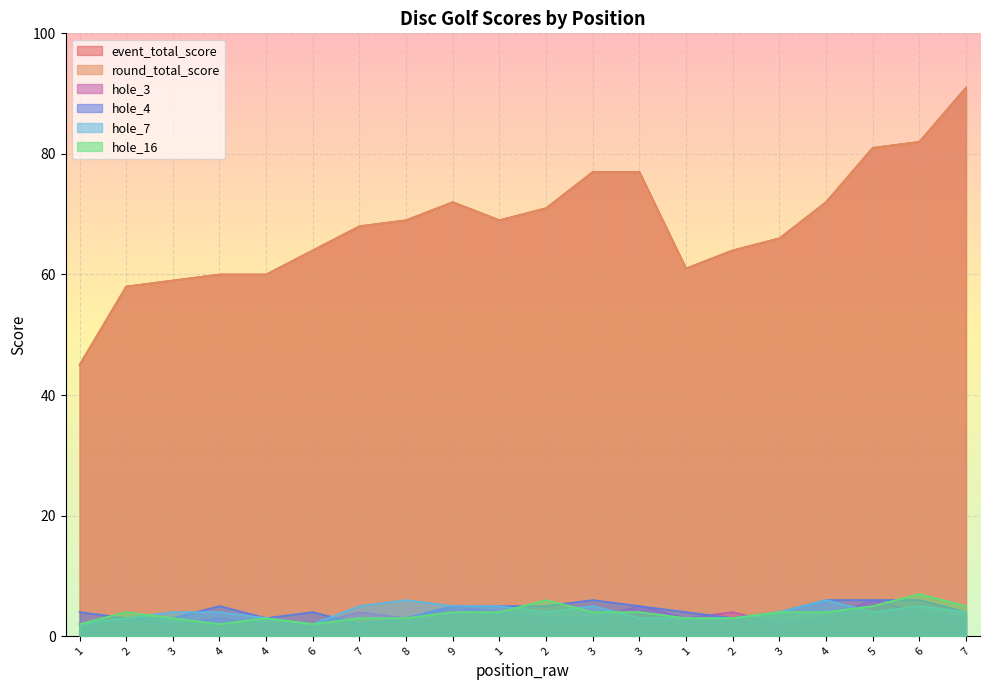

Reading left to right, extract all data points from this chart.

event_total_score: 45	58	59	60	60	64	68	69	72	69	71	77	77	61	64	66	72	81	82	91
round_total_score: 45	58	59	60	60	64	68	69	72	69	71	77	77	61	64	66	72	81	82	91
hole_3: 2	3	2	3	2	2	4	3	5	4	3	3	5	3	4	2	3	6	4	3
hole_4: 4	3	3	5	3	4	2	3	5	5	5	6	5	4	3	4	6	6	6	4
hole_7: 2	3	4	4	3	2	5	6	5	5	4	5	3	3	3	4	6	4	5	4
hole_16: 2	4	3	2	3	2	3	3	4	4	6	4	4	3	3	4	4	5	7	5